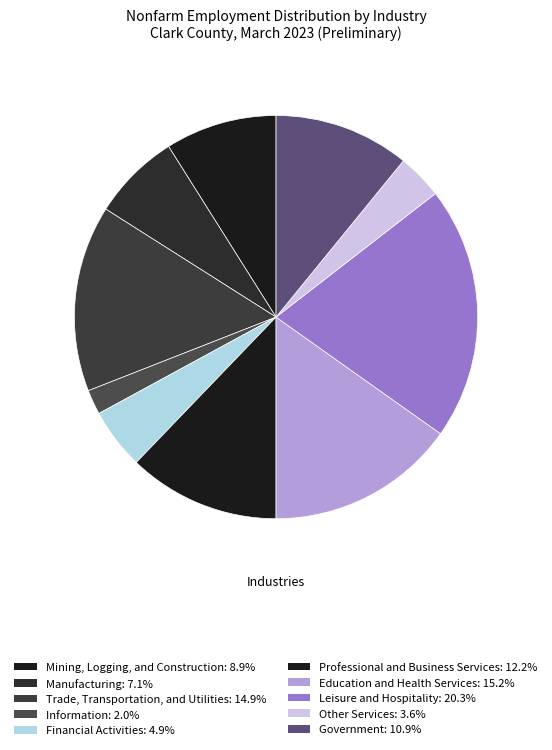

What portion of the pie excludes Leisure and Hospitality?

79.7%